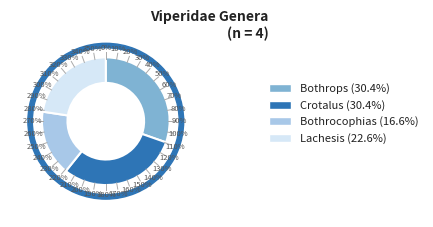

To the nearest percent, what is the difference between the Lachesis and Bothrops slice percentages?

8%